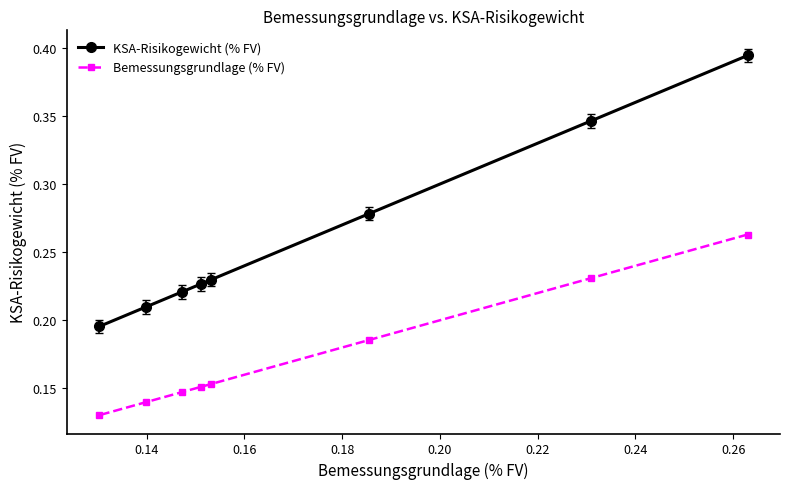

What is the average value of the Bemessungsgrundlage (% FV) series?

0.2